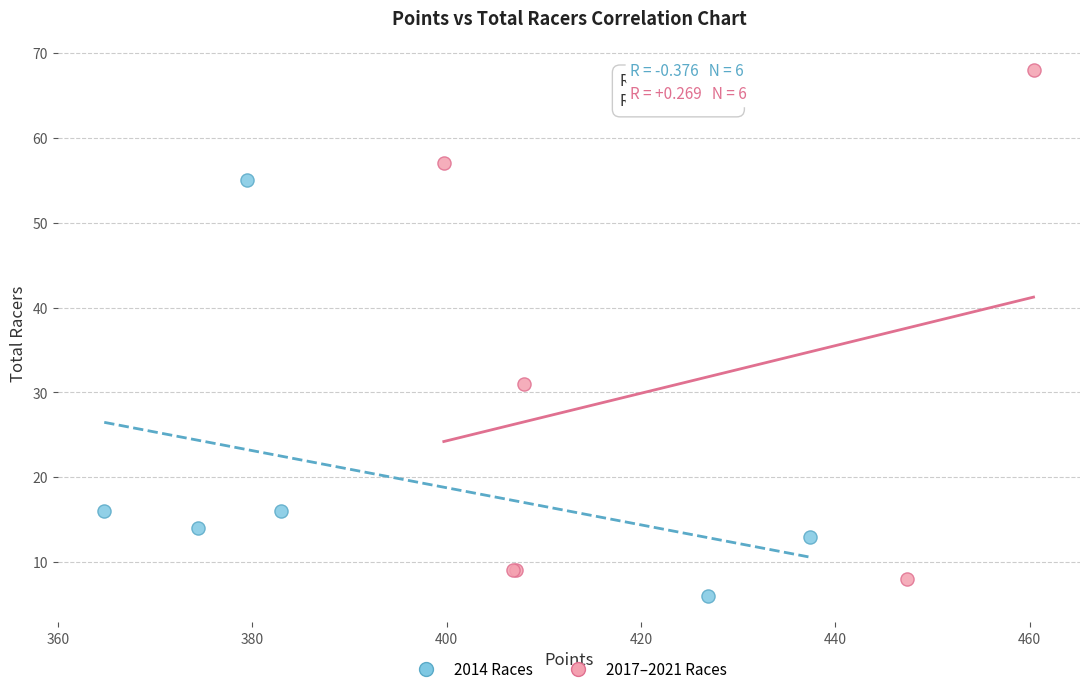

Which series has the widest spread of Y values?

2017–2021 Races